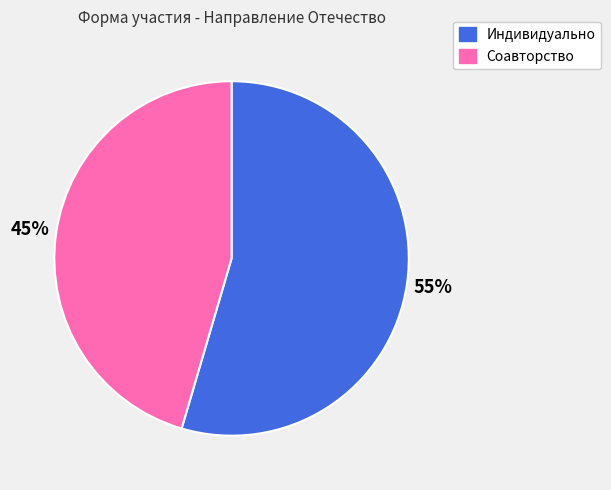

What is the majority slice?

Индивидуально